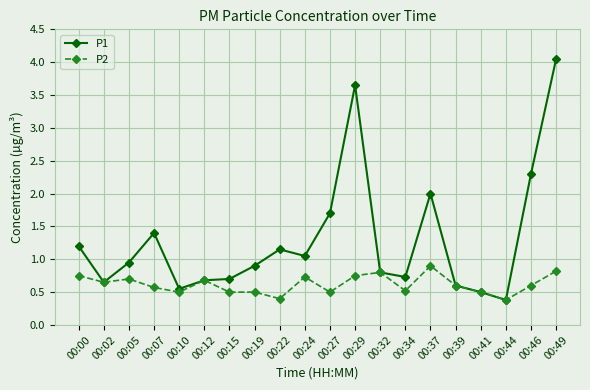

At 00:00, list the series in order from largest to smallest.

P1, P2